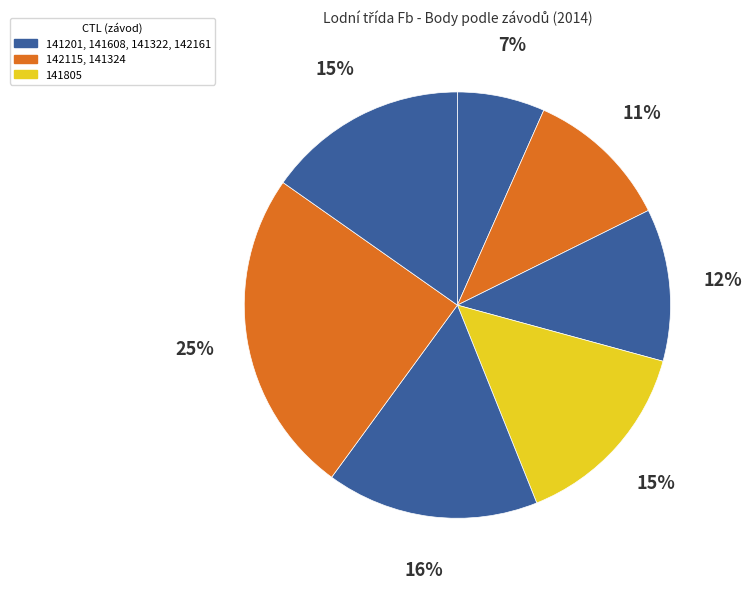

Count the number of slices in the pie.

7